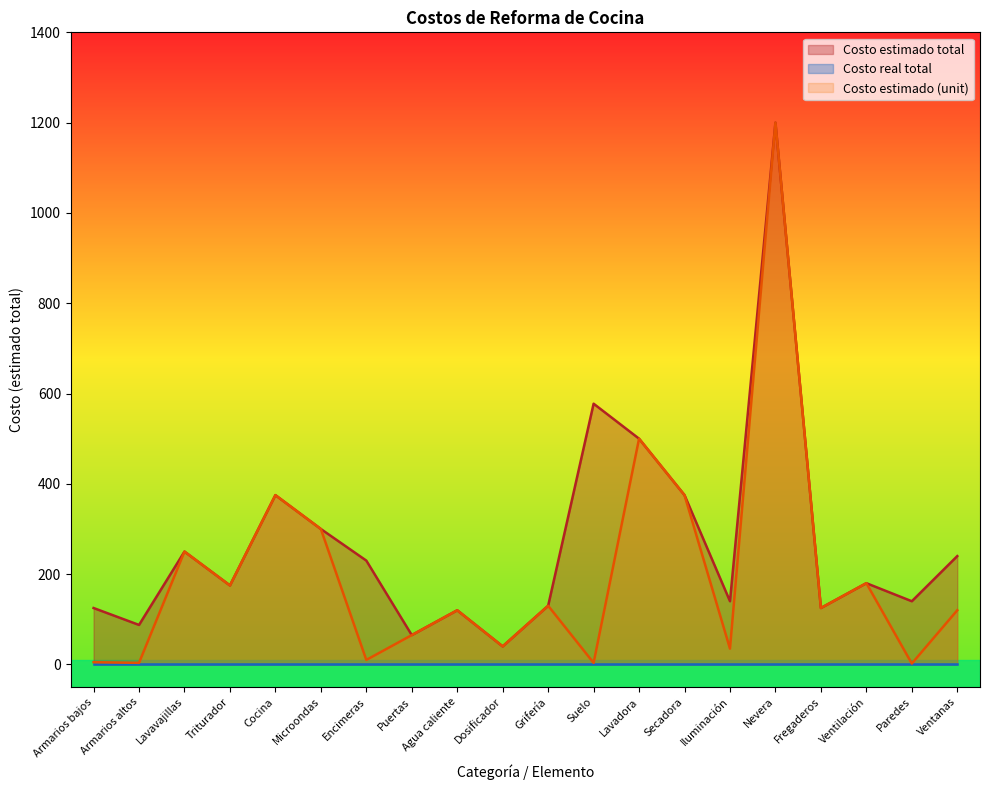

Which series has the largest total across all categories?

Costo estimado total